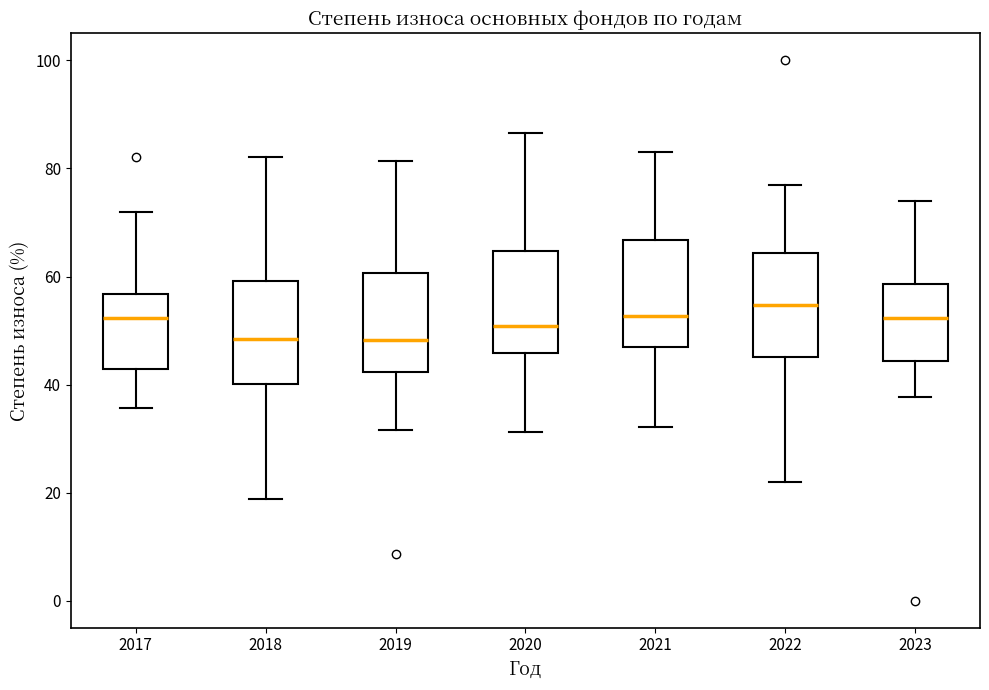

Reading left to right, read every box against the y-axis: the position of its median line, the range the box covers, and the ends of its whiskers. The values are not printed on the chart, so give them approximately, as read against the axis.

2017: median 52, box 42 to 56, whiskers 36 to 72
2018: median 48, box 40 to 60, whiskers 18 to 82
2019: median 48, box 42 to 60, whiskers 32 to 82
2020: median 50, box 46 to 64, whiskers 32 to 86
2021: median 52, box 48 to 66, whiskers 32 to 84
2022: median 54, box 46 to 64, whiskers 22 to 78
2023: median 52, box 44 to 58, whiskers 38 to 74